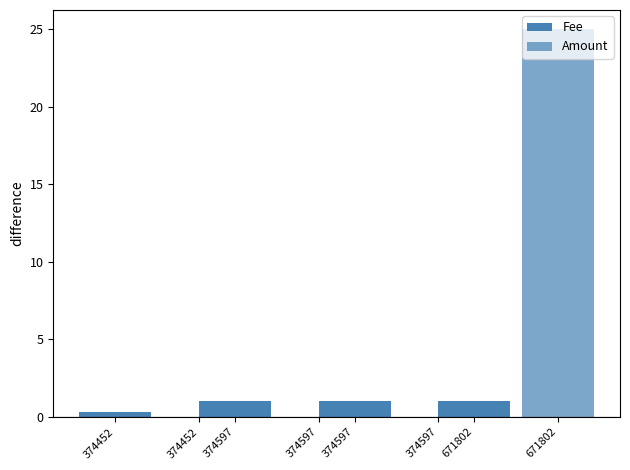

The Fee series shows 1.0 at 671802. True or false?

True